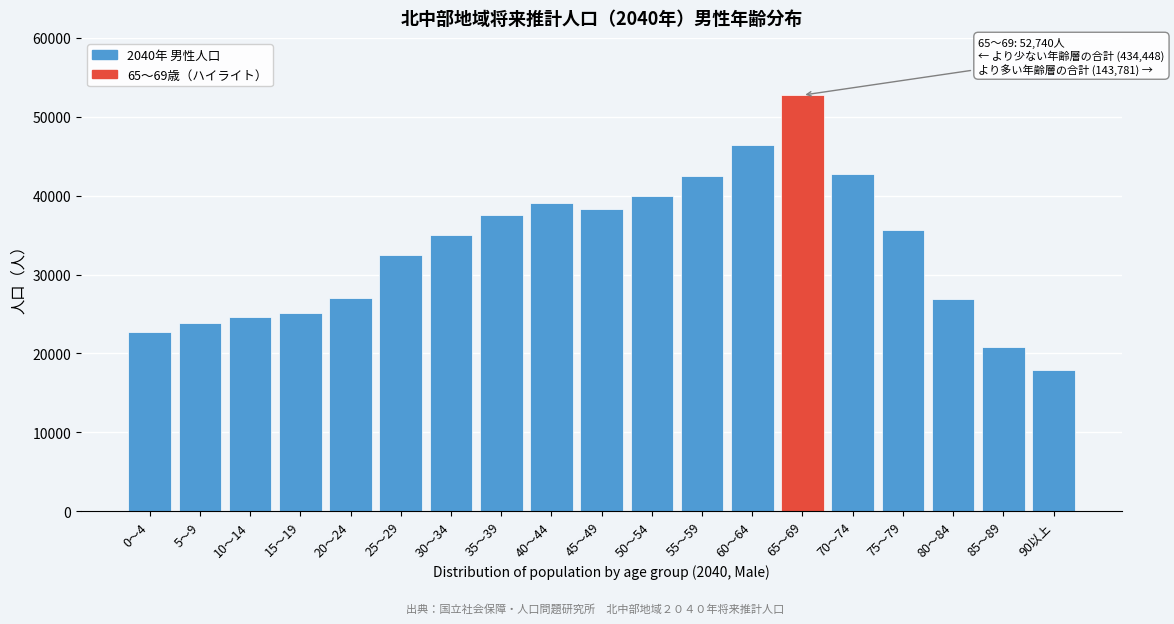

Which category has the lowest value across all series?

90以上